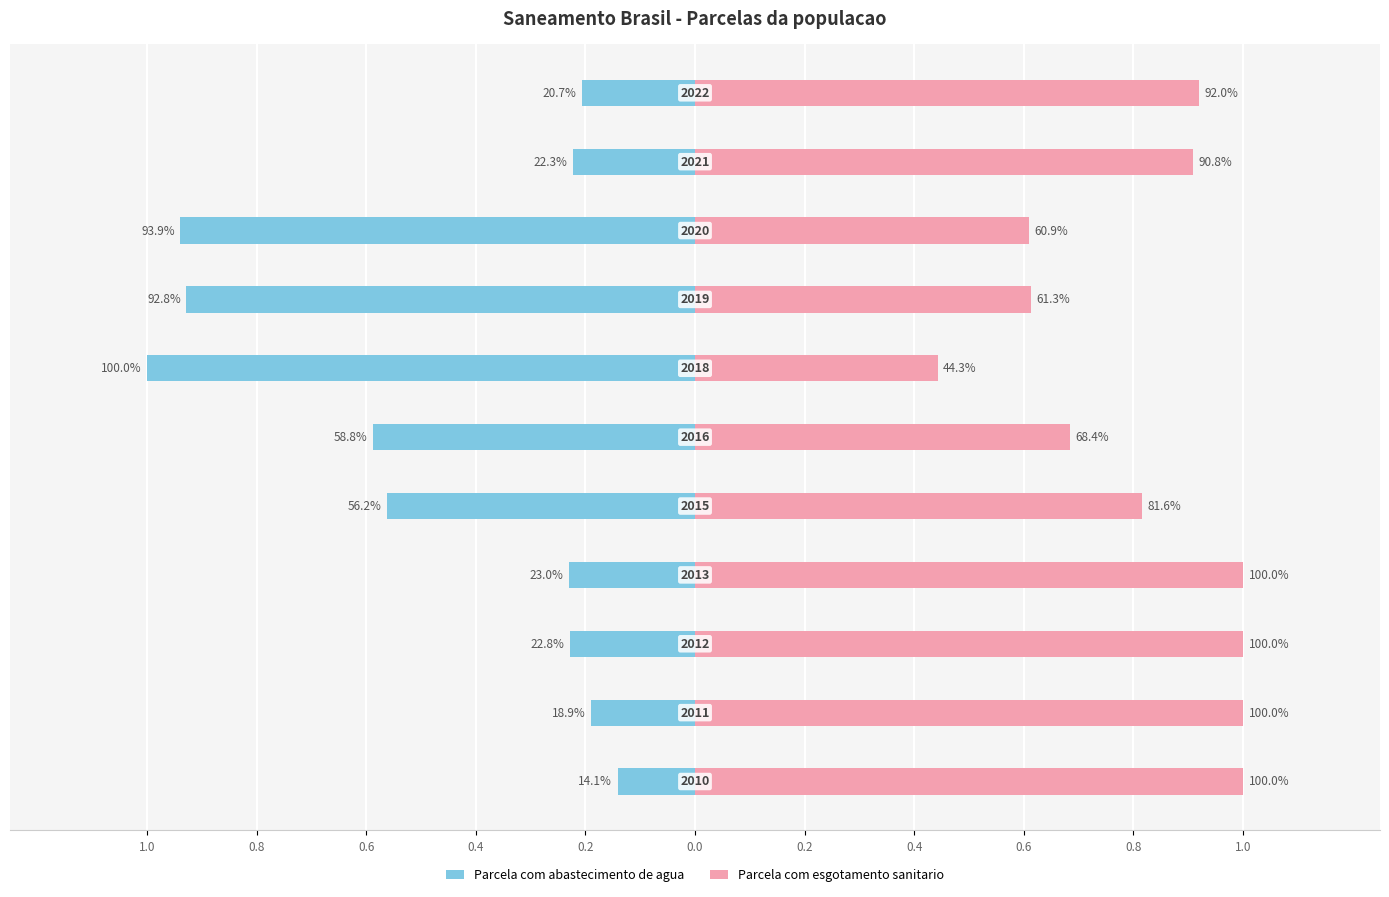

How many bars are there in total?

22